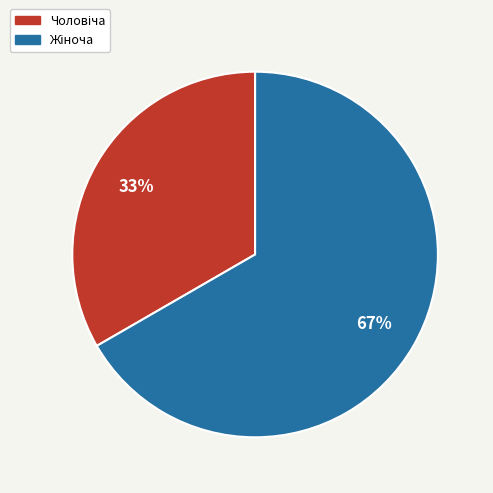

Count the number of slices in the pie.

2